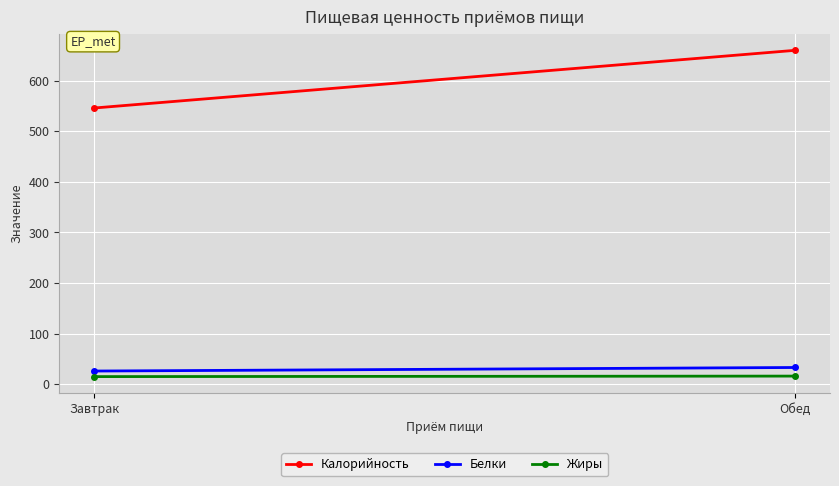

Between Завтрак and Обед, which is larger?

Обед